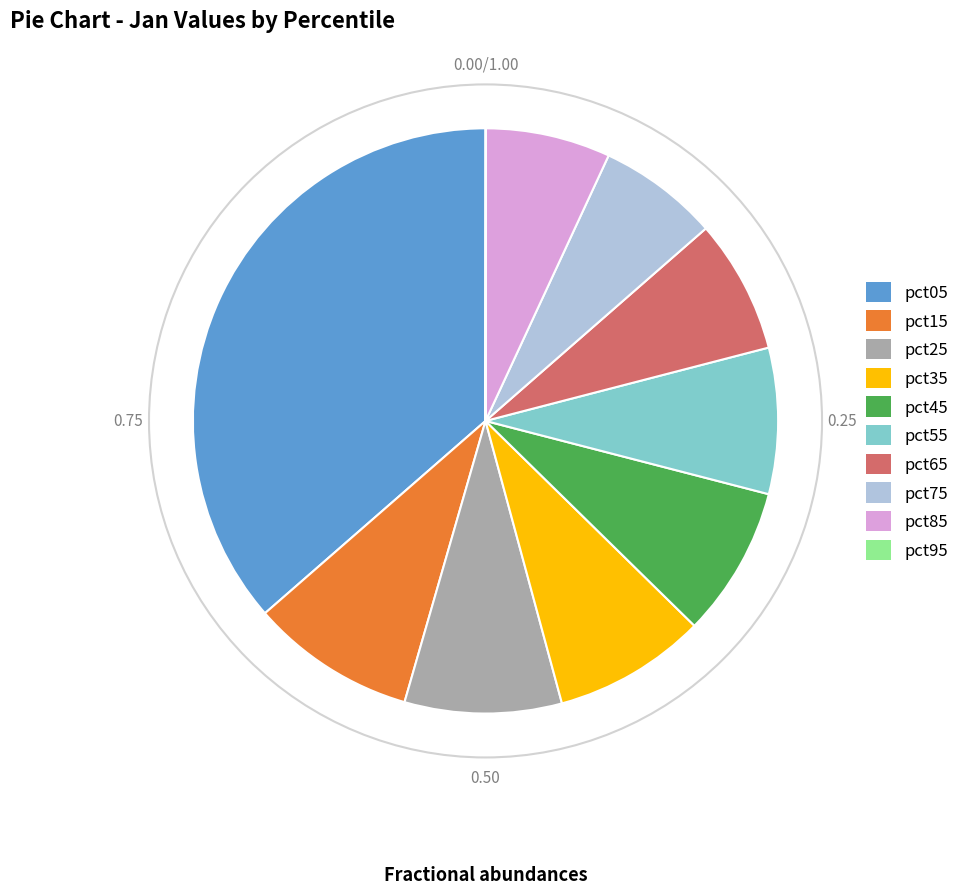

Does pct75 represent more than half of the total?

No